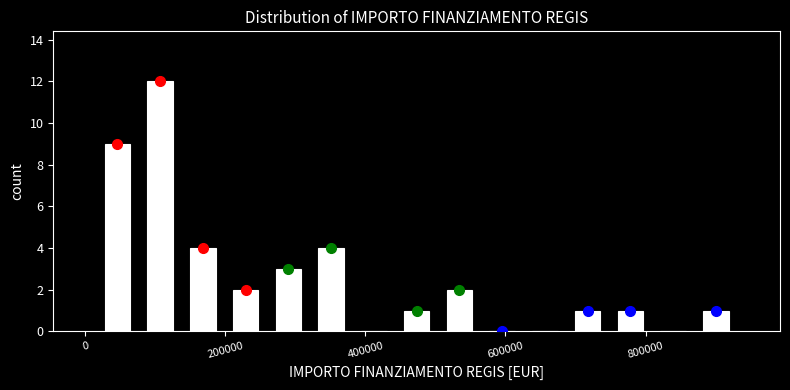

Around what value on the x-axis is the tallest bar? Give the approximate position of its centre, as read against the axis.

100000